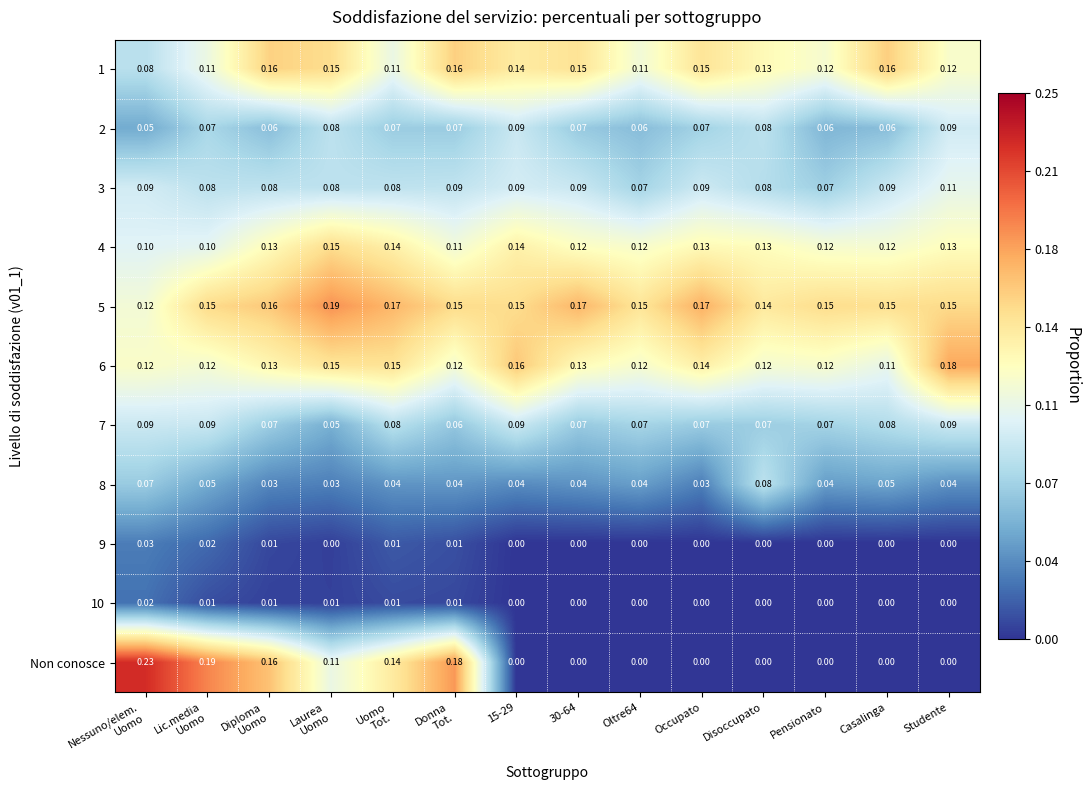

Which series has the largest range (max minus min)?

Non conosce